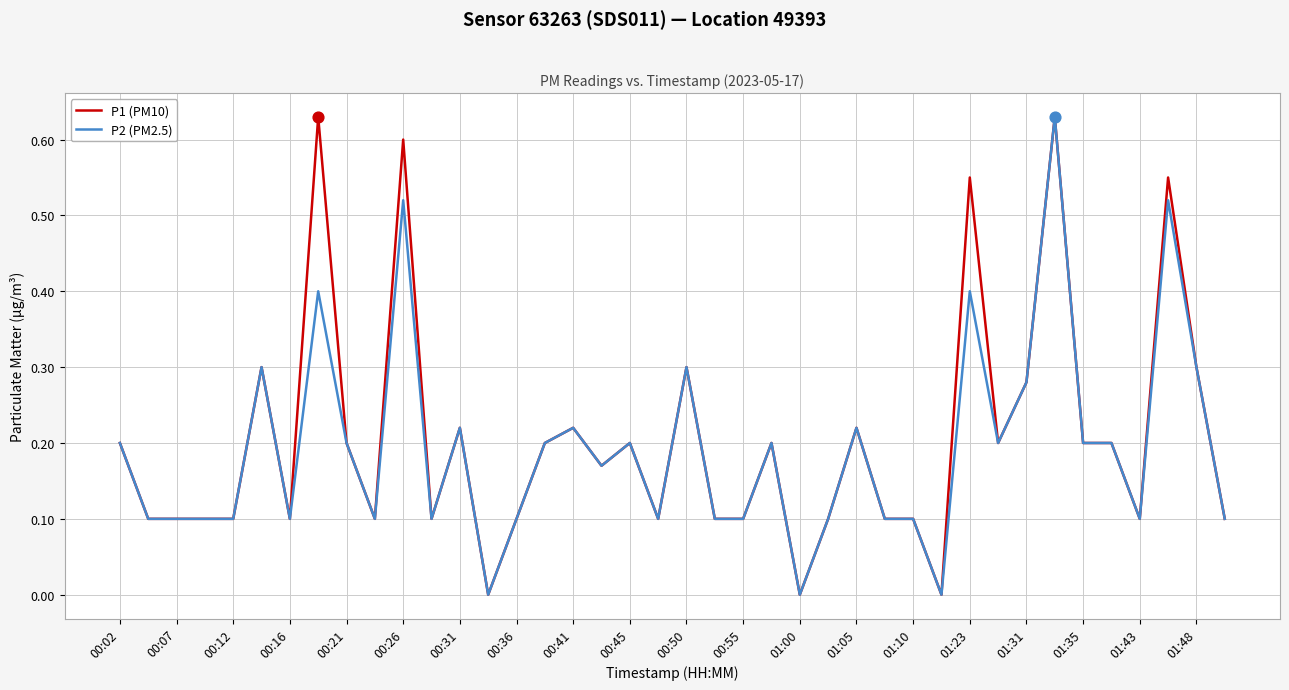

Does the chart have visible grid lines?

Yes